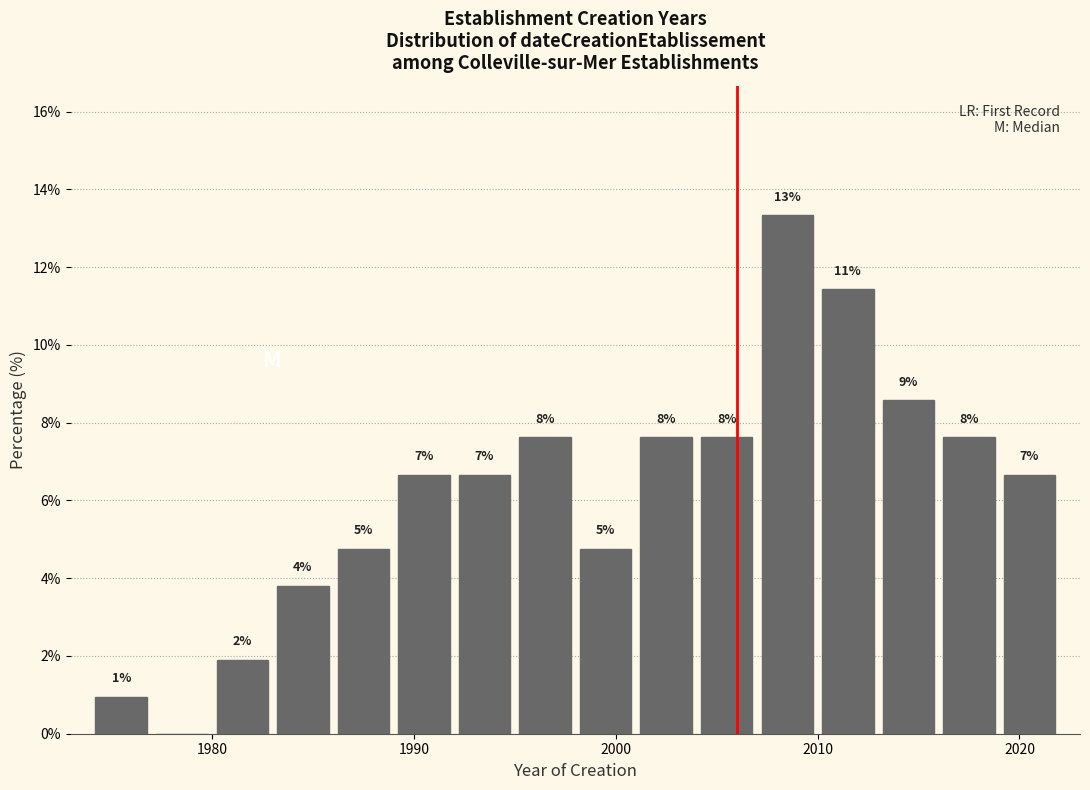

Around what value on the x-axis is the tallest bar? Give the approximate position of its centre, as read against the axis.

2009